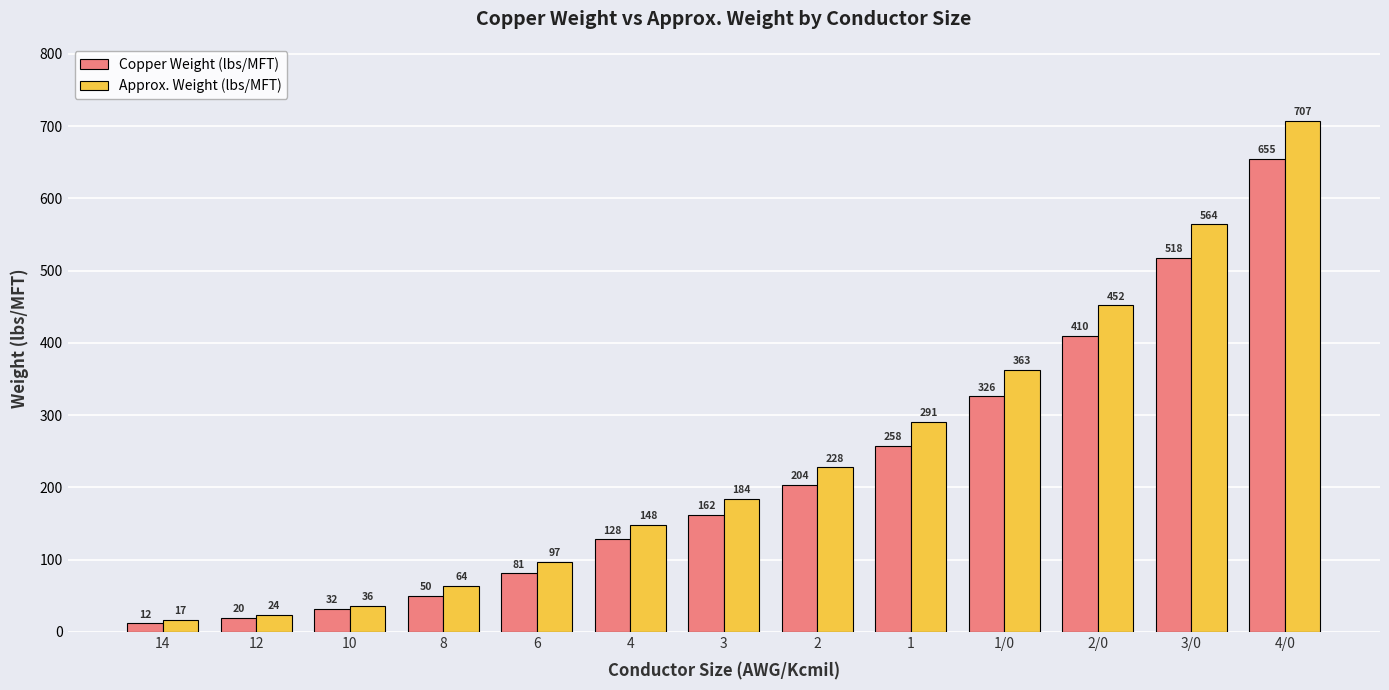

Does the chart contain stacked bars?

No